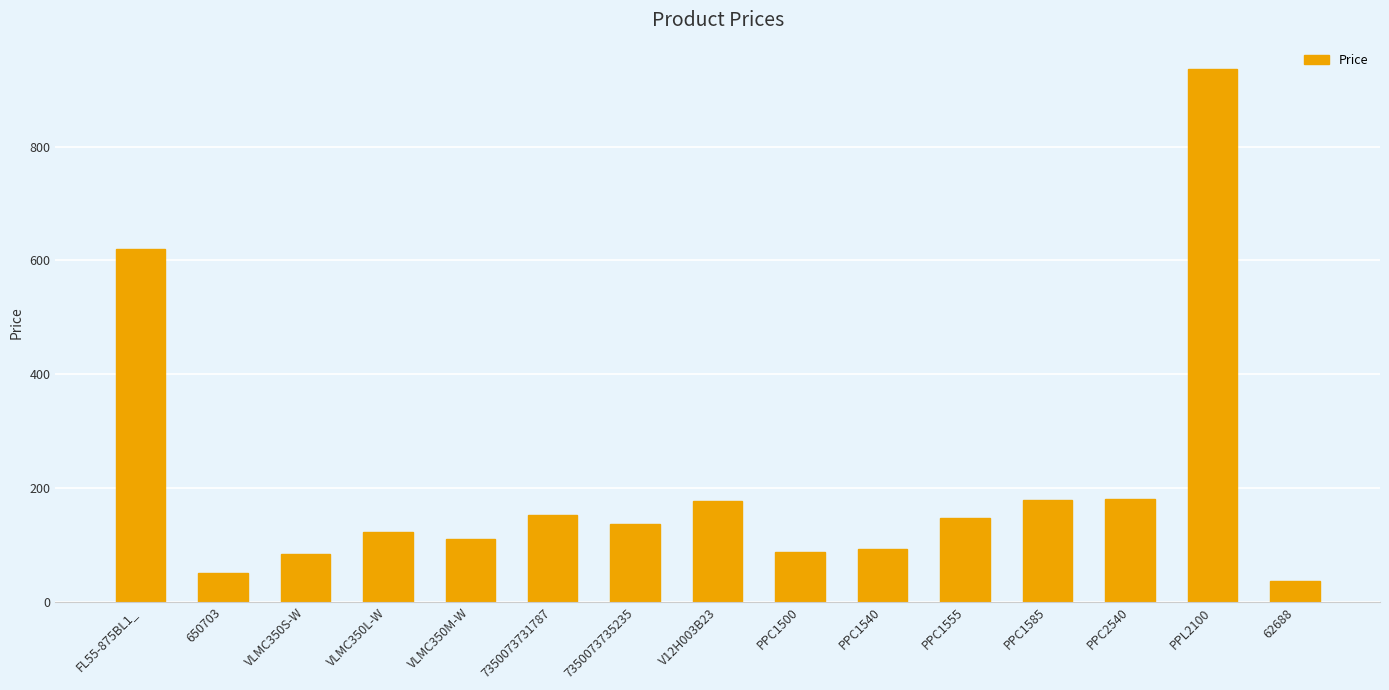

How many data points does each series have?

15